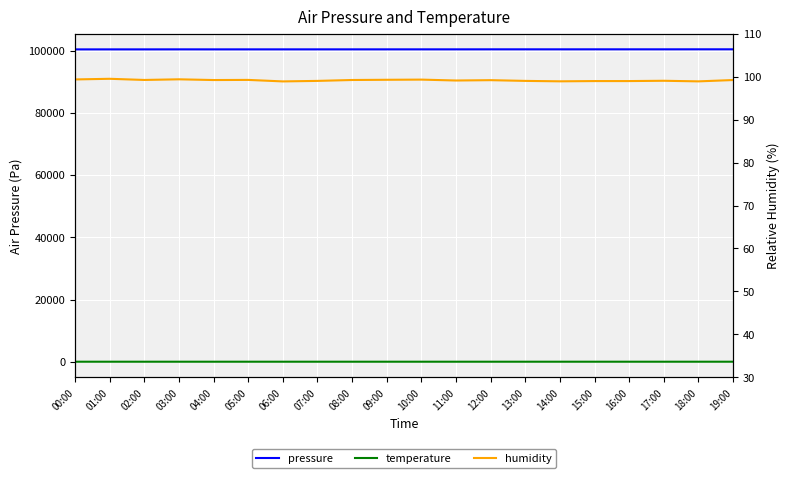

In temperature, how many points are lower than both neighbors (excluding endpoints)?

5